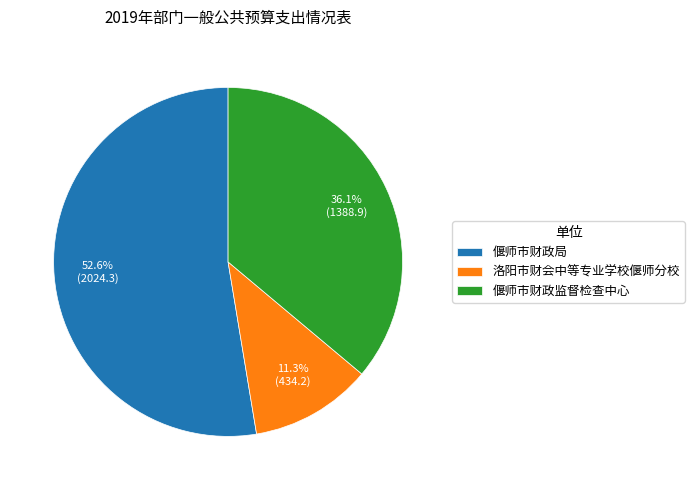

Which slice is the smallest?

洛阳市财会中等专业学校偃师分校